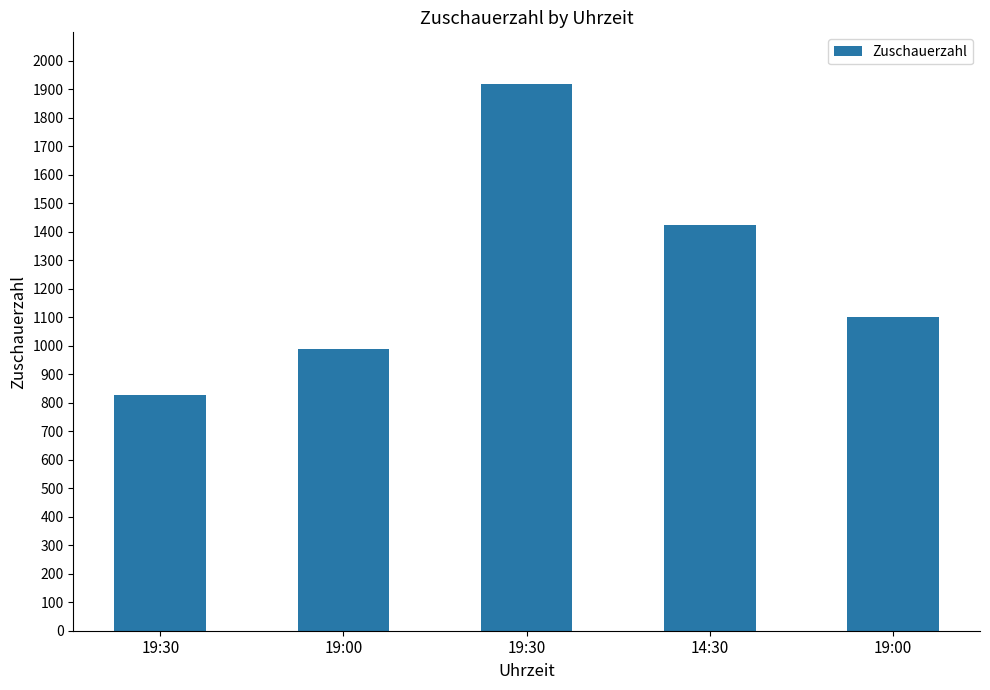

List the labels in order of value, smallest first.

19:30, 19:00, 19:00, 14:30, 19:30